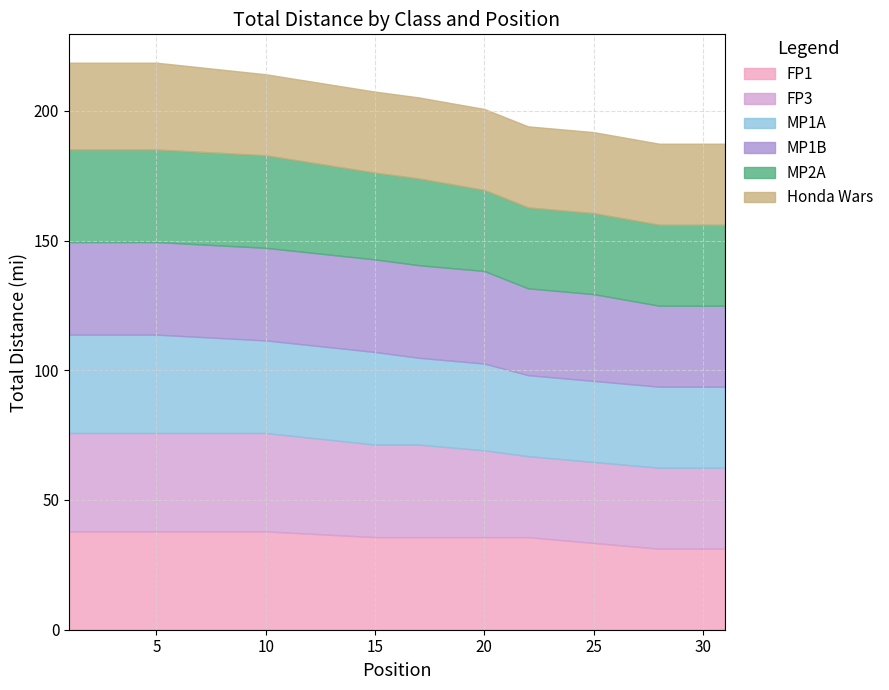

Which series has the largest total across all categories?

FP1